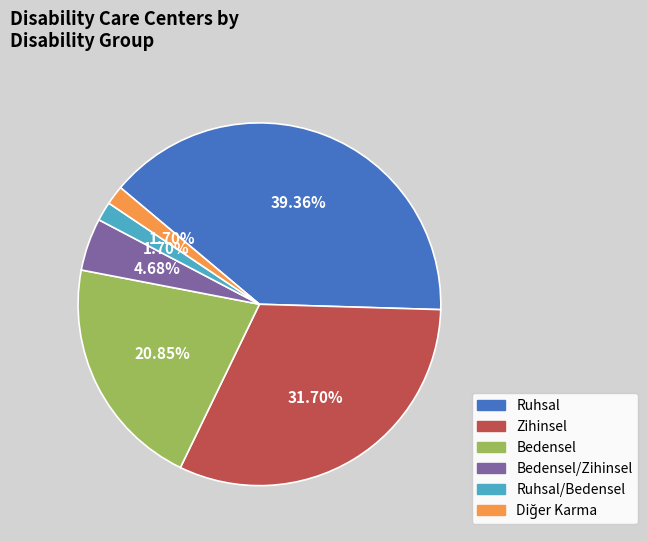

Is there a majority slice in this chart?

No